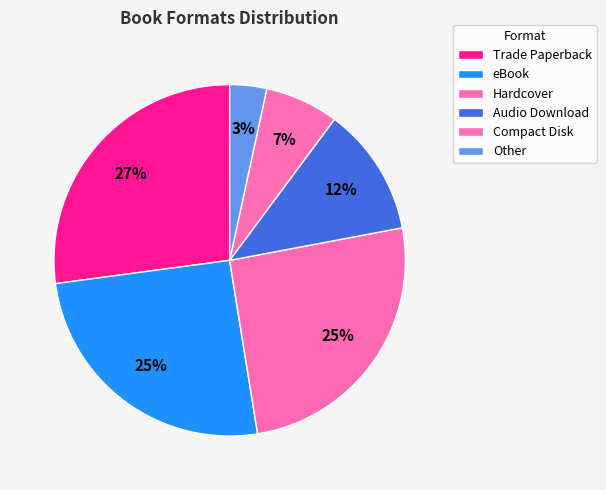

Rank the categories by value from highest to lowest.

Trade Paperback, eBook, Hardcover, Audio Download, Compact Disk, Other